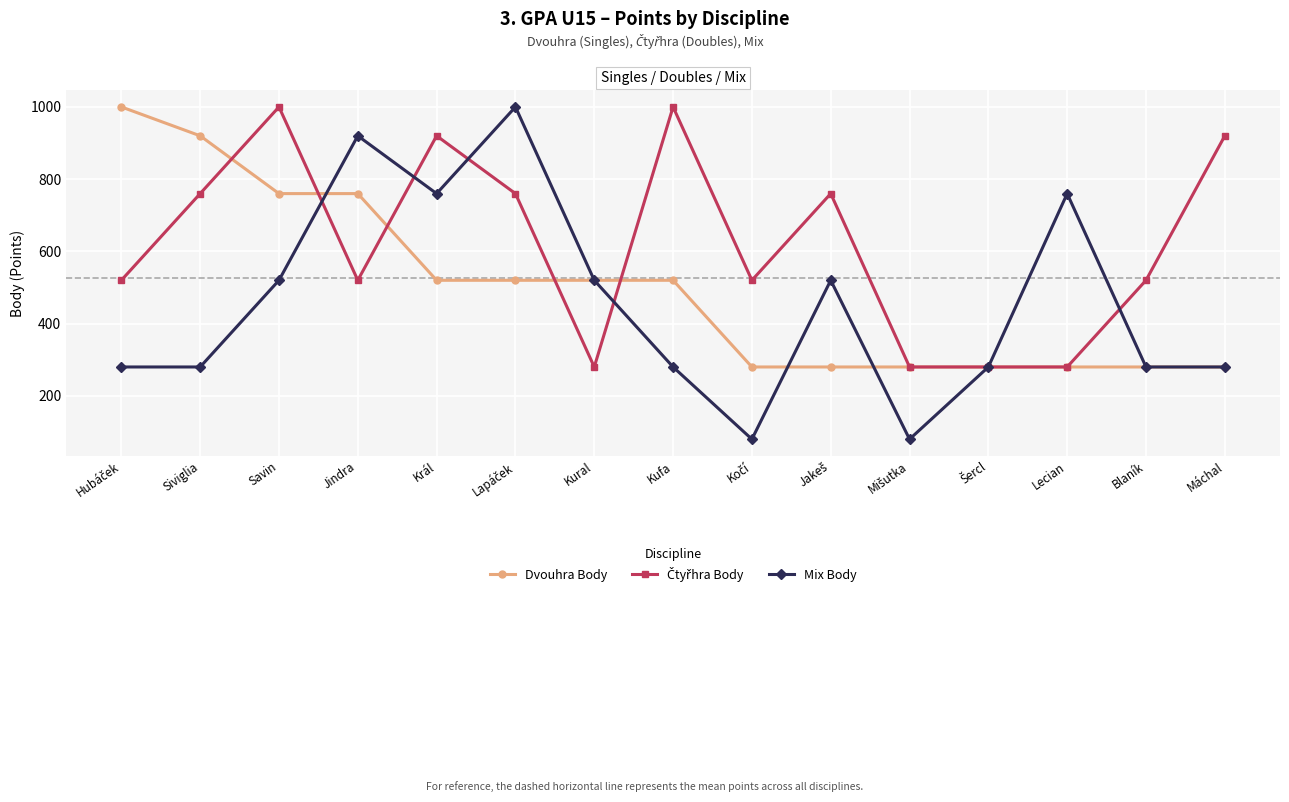

Read the Mix Body value at Král, to the nearest 10.

760